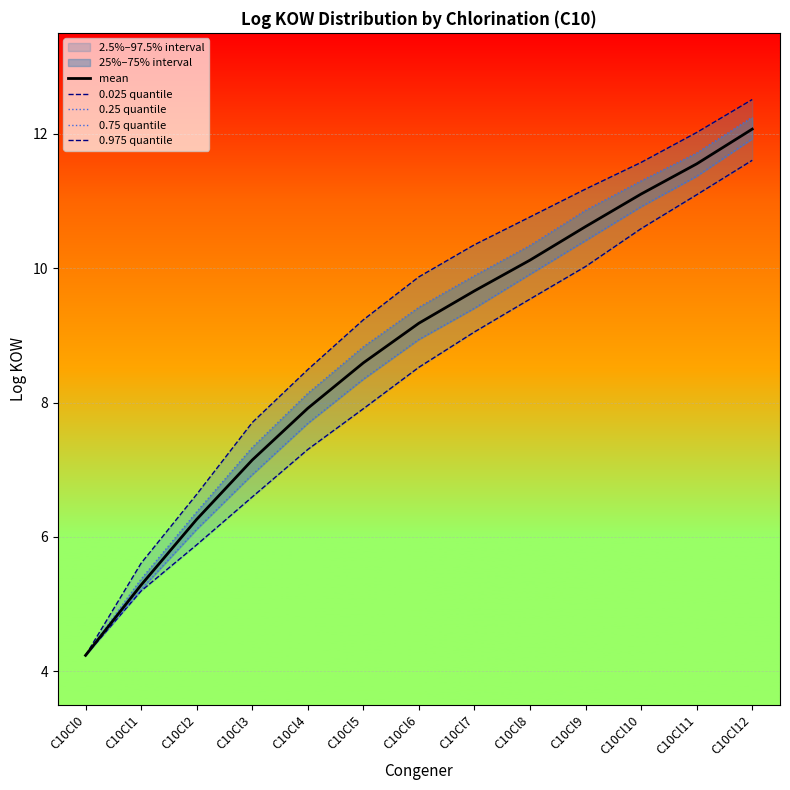

What value does the 0.25 quantile series have at C10Cl11?

11.4